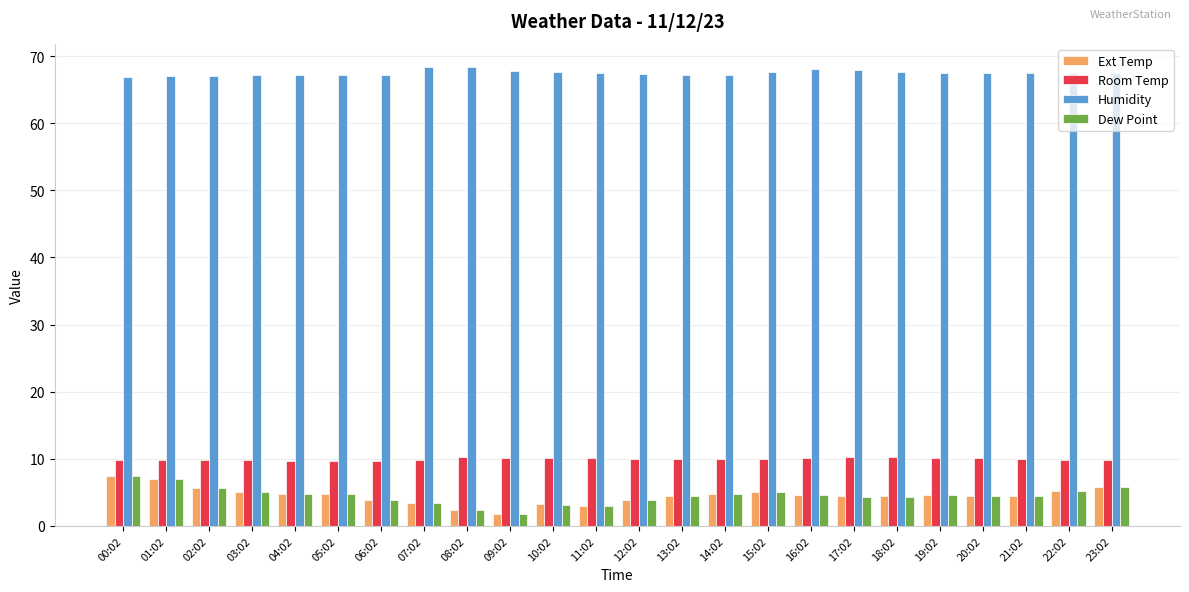

At how many categories does at least one series exceed 11?

24